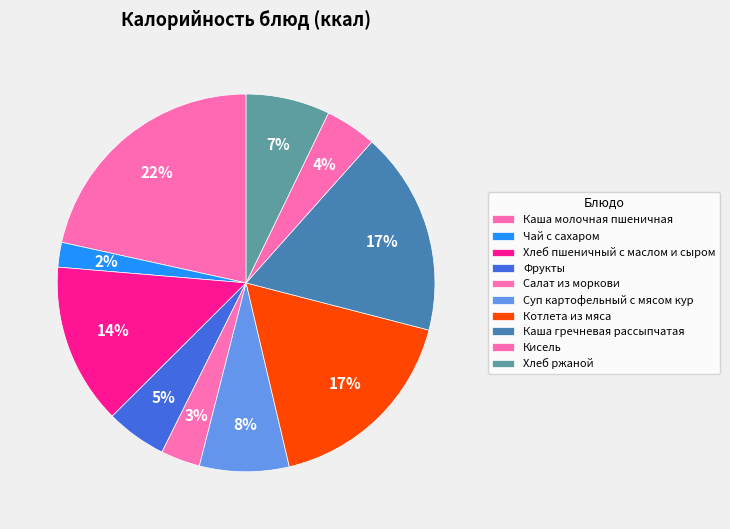

How many slices are in this pie chart?

10